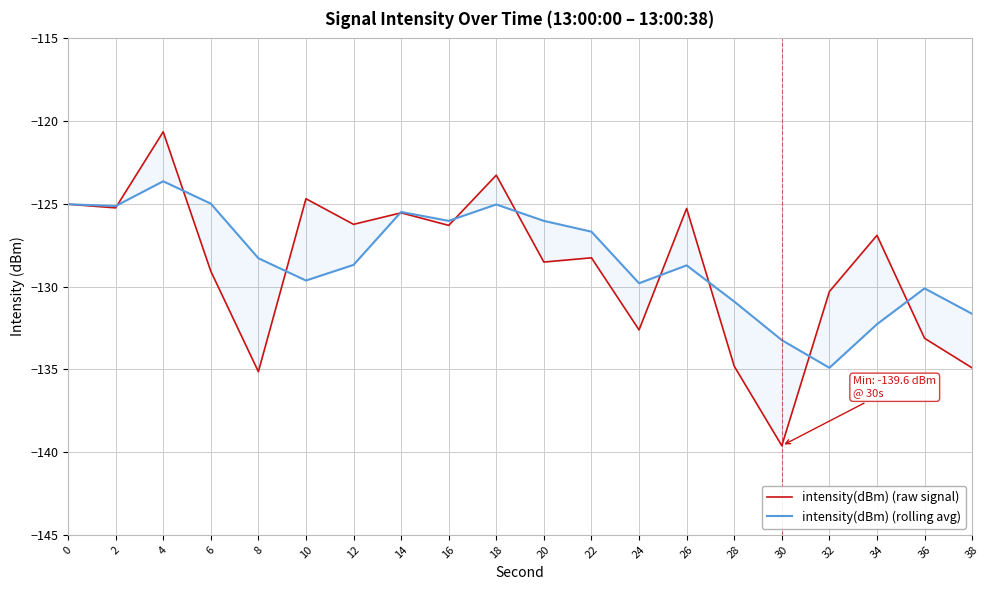

List the series in order of their overall mean, lowest first.

intensity(dBm) (raw signal), intensity(dBm) (rolling avg)